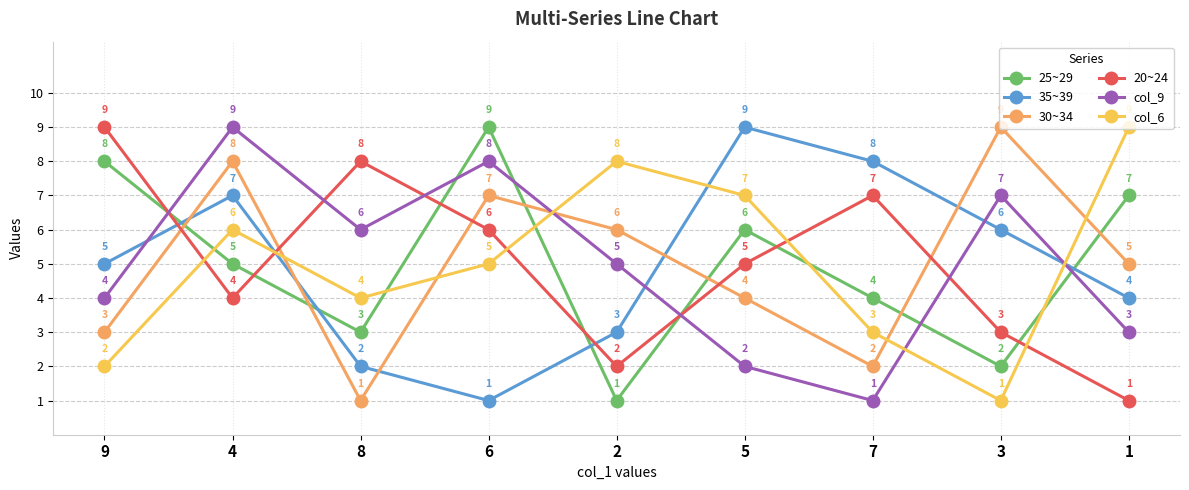

After their last crossing, which series has the higher values: 20~24 or col_9?

col_9